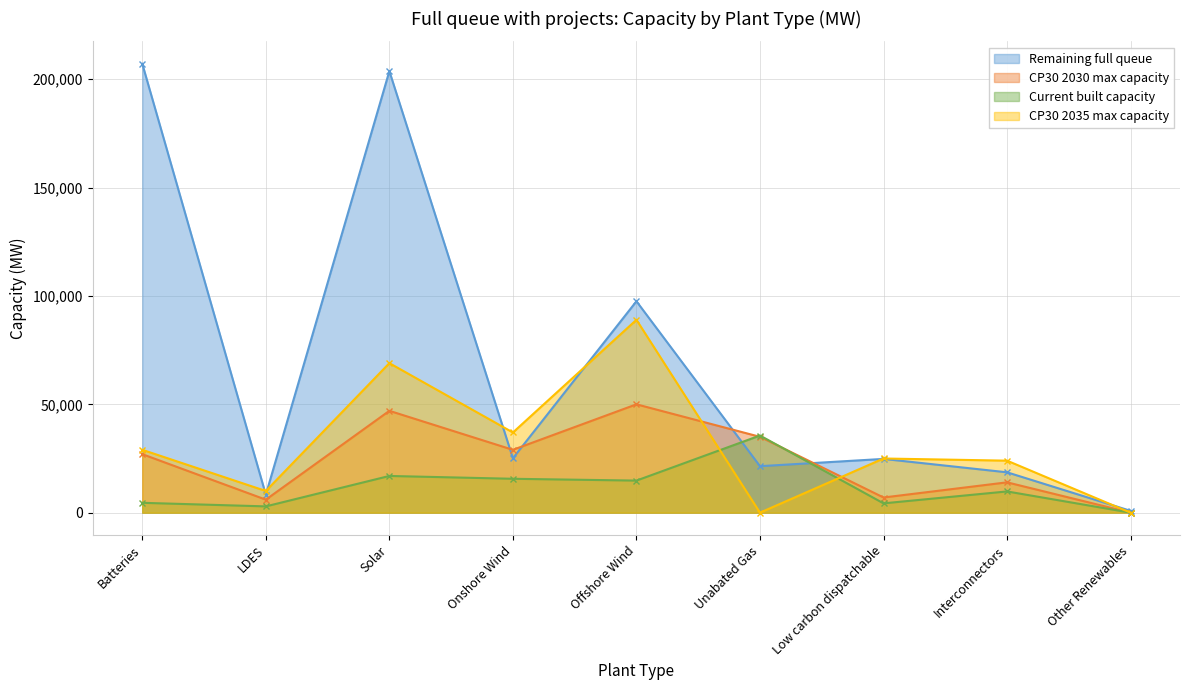

What is the greatest value displayed?

207130.3